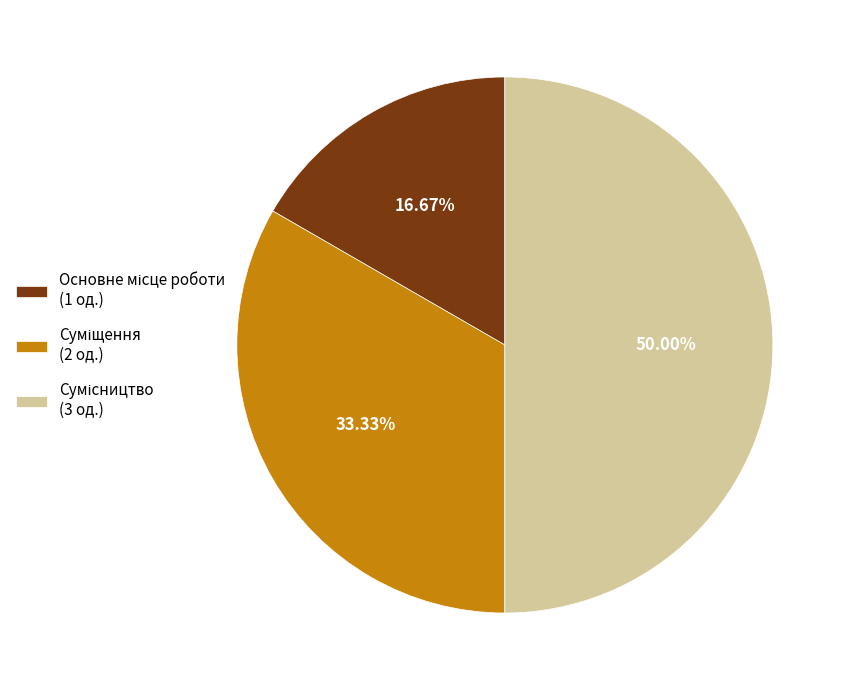

Approximately how many times larger is the value at Основне місце роботи compared to Суміщення?

0.5